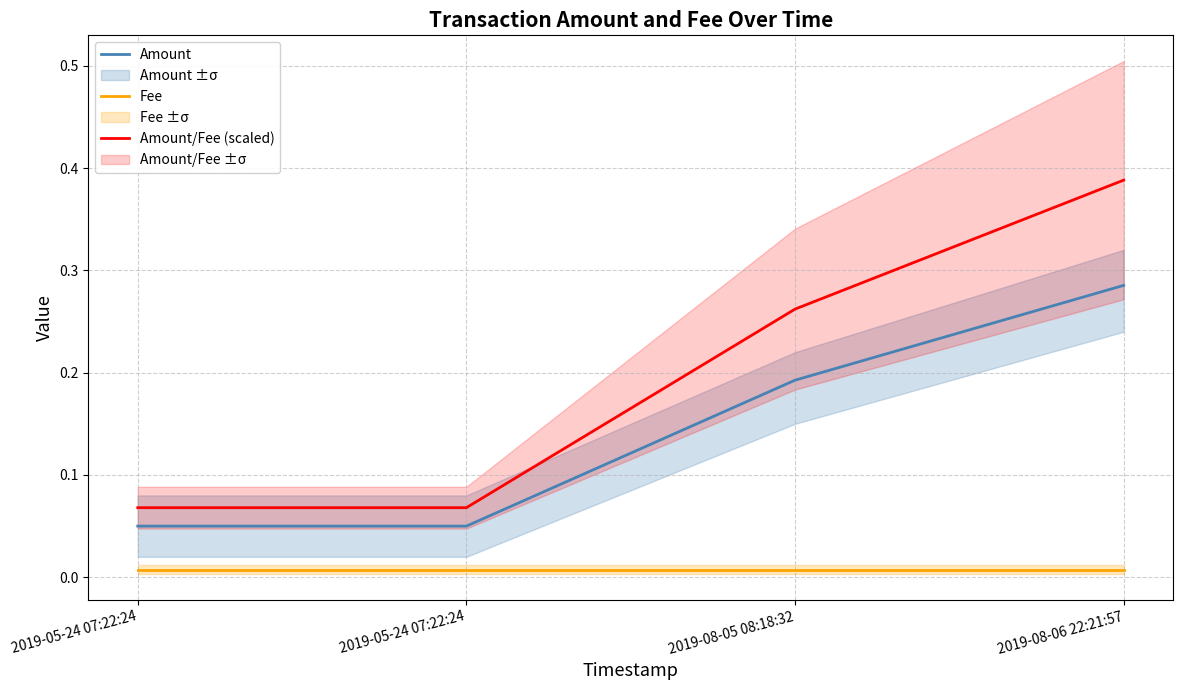

What are all the series names shown in the legend?

Amount, Fee, Amount/Fee (scaled)